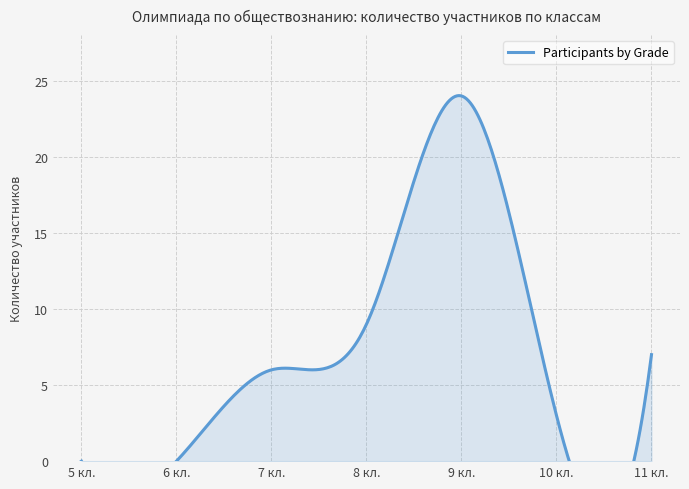

How many distinct data groups are displayed?

1